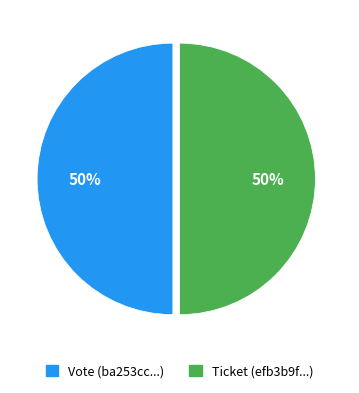

To the nearest percent, what is the difference between the Vote and Ticket slice percentages?

0%